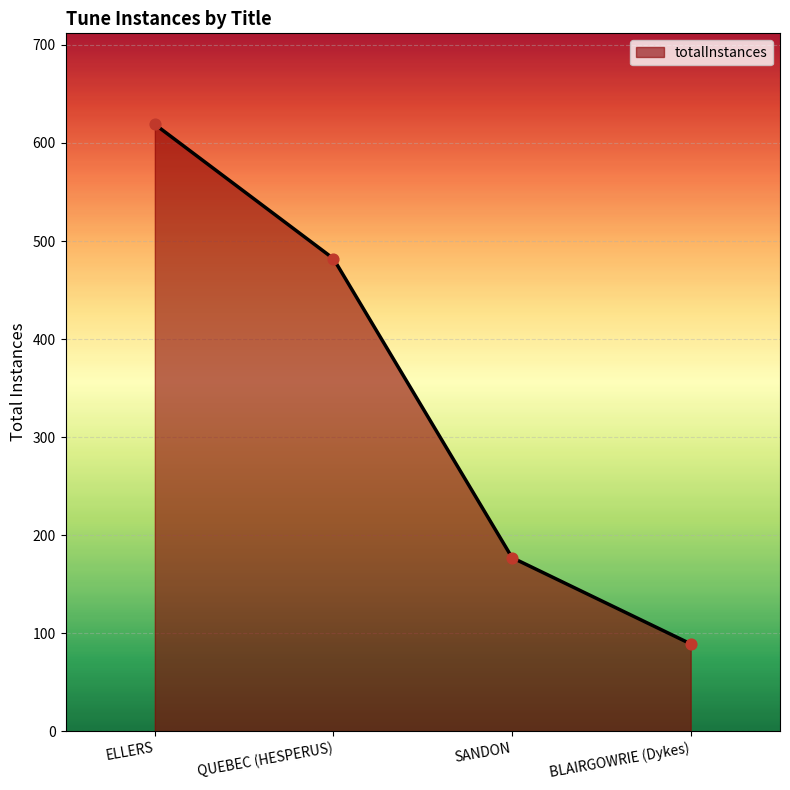

What is the change in value from QUEBEC (HESPERUS) to SANDON?

-305